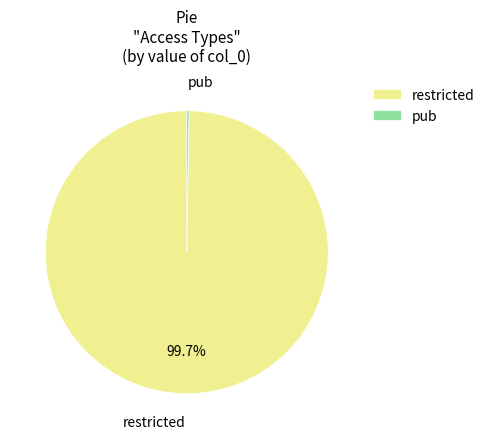

To the nearest percent, what is the difference between the largest and smallest slice percentages?

99%